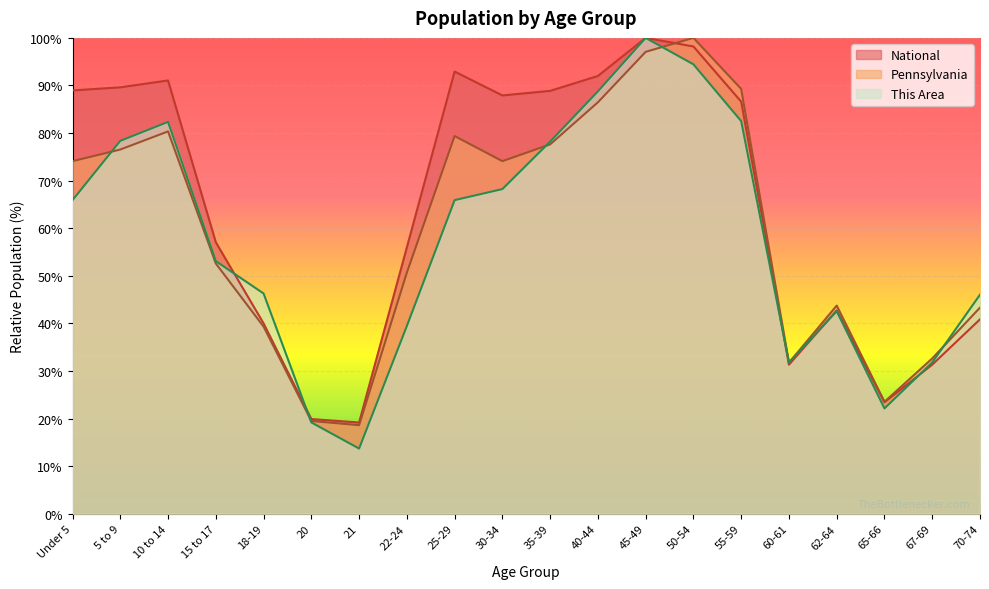

What is the total value across all series at 40-44?

267.2